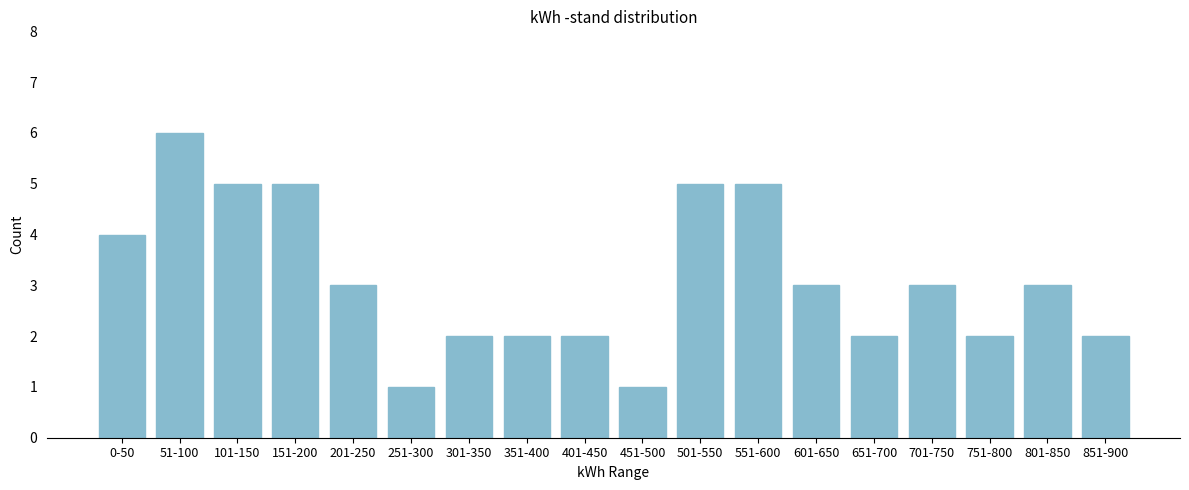

Reading left to right, what are all the values shown in this chart?

0-50=4	51-100=6	101-150=5	151-200=5	201-250=3	251-300=1	301-350=2	351-400=2	401-450=2	451-500=1	501-550=5	551-600=5	601-650=3	651-700=2	701-750=3	751-800=2	801-850=3	851-900=2